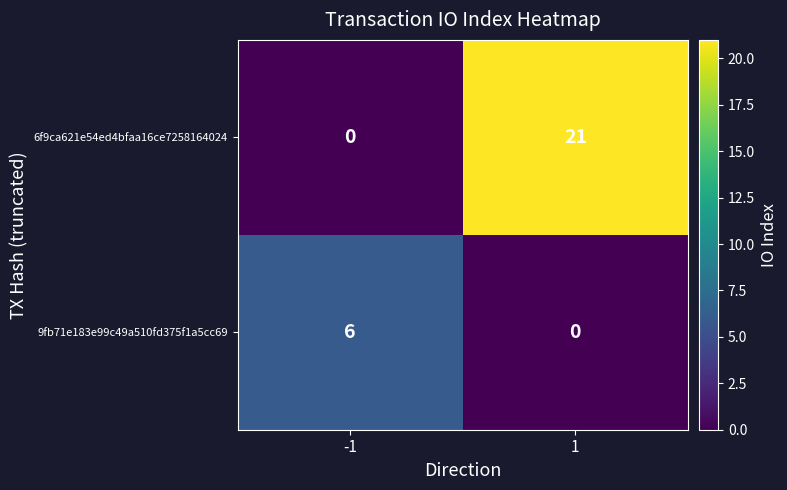

How many positive values does the 6f9ca621e54ed4bfaa16ce7258164024 series have?

1